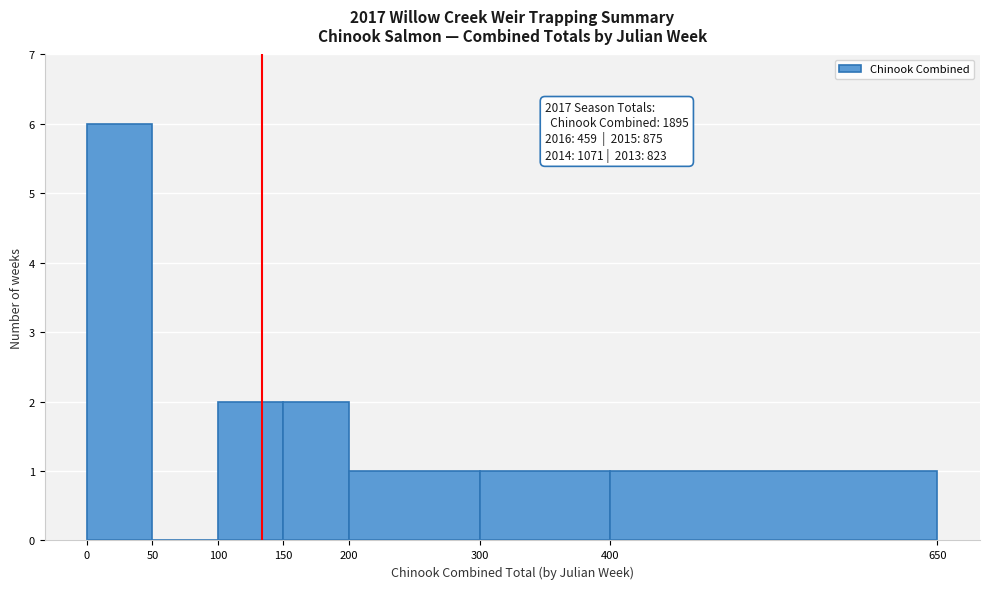

Which range on the x-axis has the tallest bar?

0 to 50